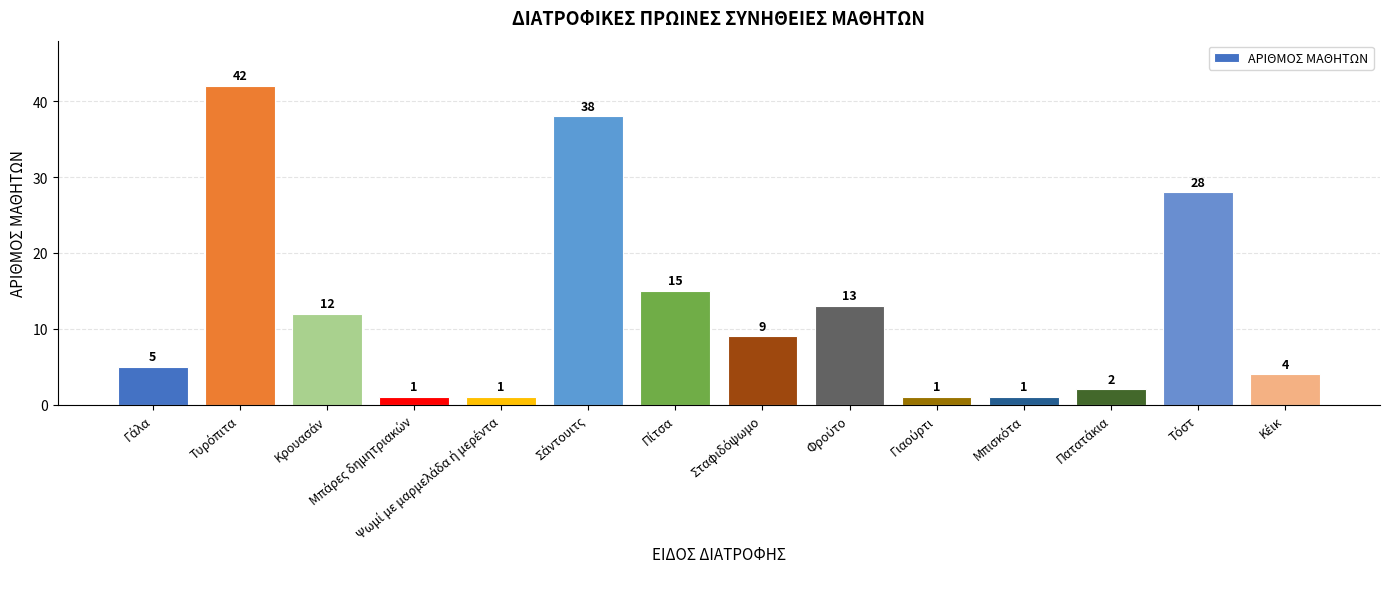

What is the difference between the maximum and minimum values?

41